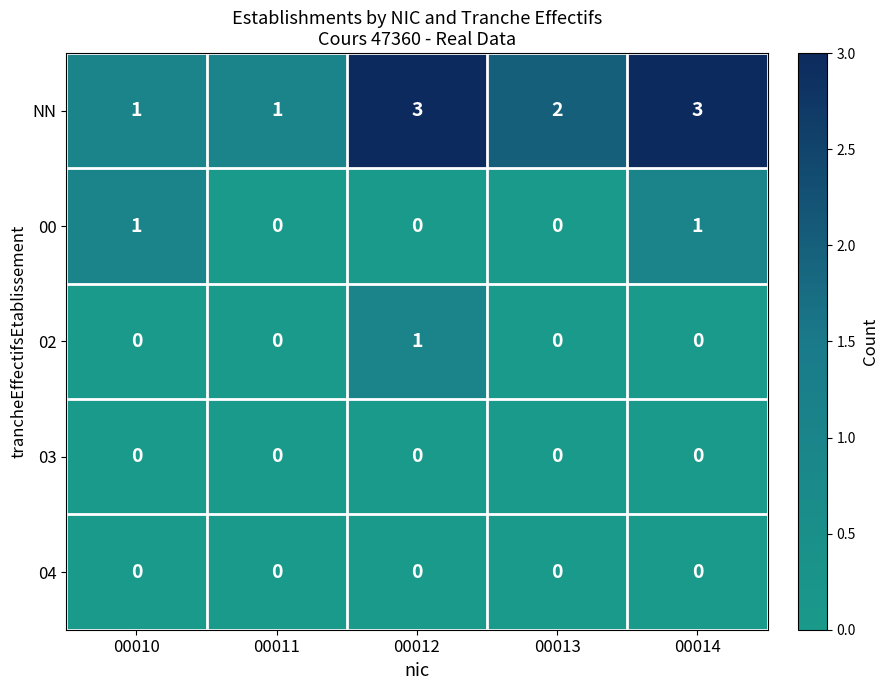

What is the maximum value shown in the chart?

3